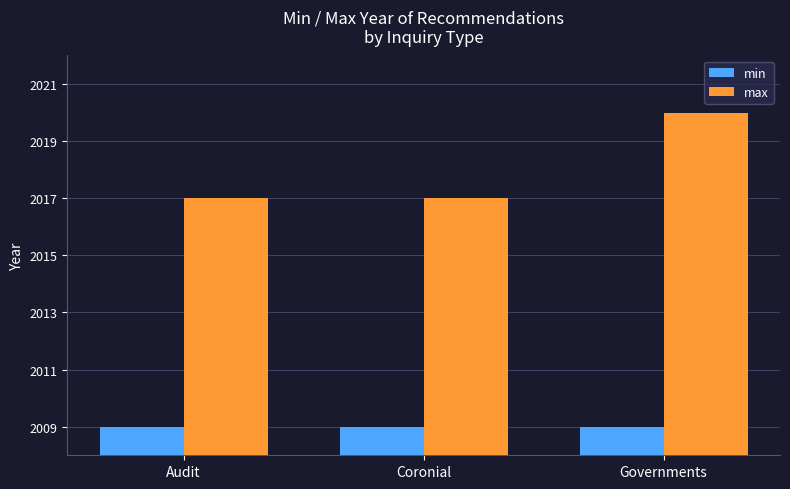

The max series shows 2017 at Audit. True or false?

True